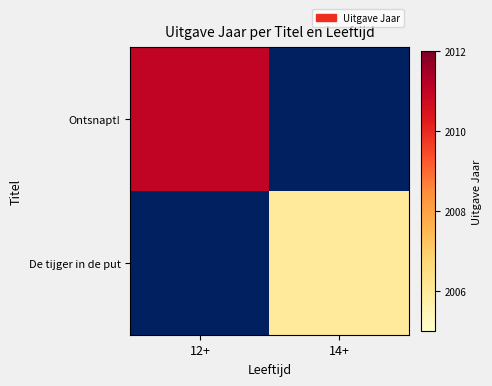

Which series has the largest range (max minus min)?

Ontsnapt!